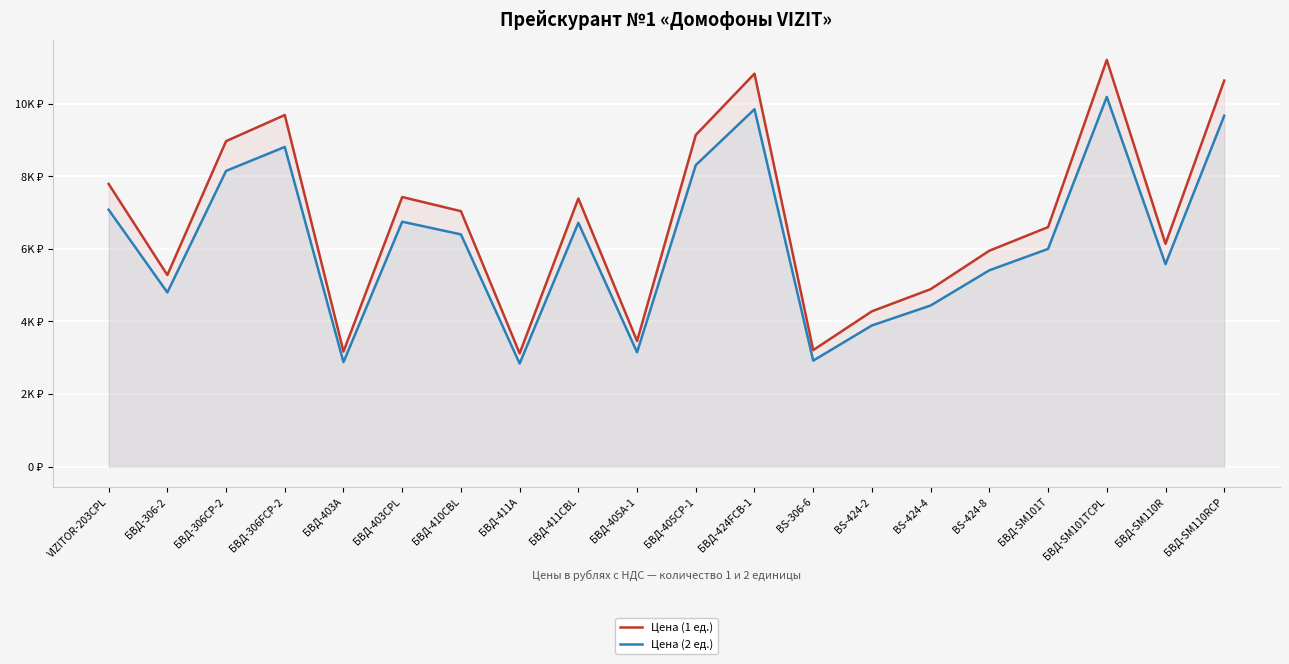

At which category is the sum across all series the highest?

БВД-SM101TCPL